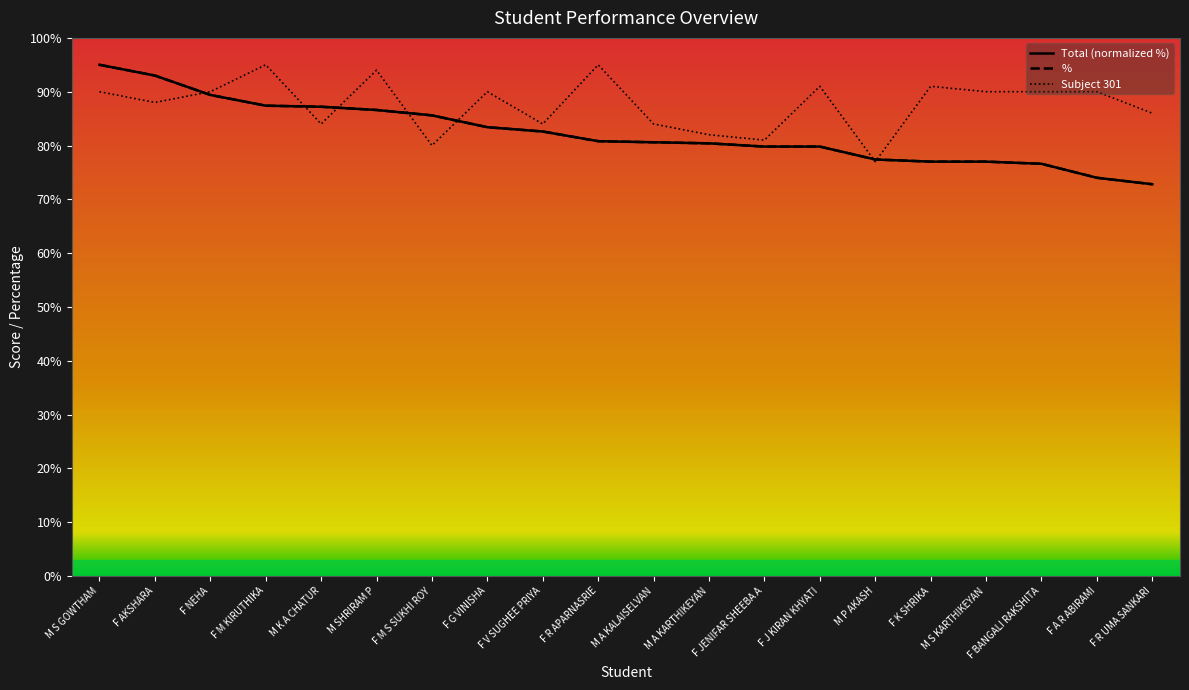

Which has a higher value, F M S SUKHI ROY or M S KARTHIKEYAN?

F M S SUKHI ROY